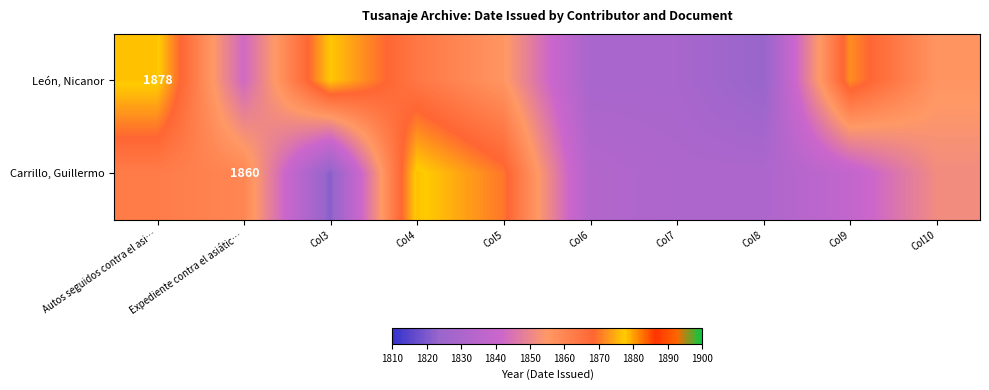

How many categories are shown in the chart?

10